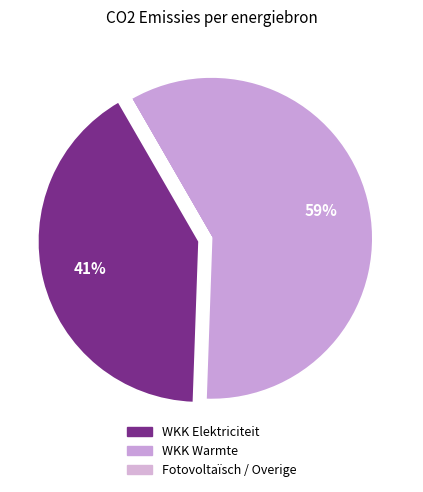

What is the majority slice?

Warmtekrachtkoppeling (warmte)